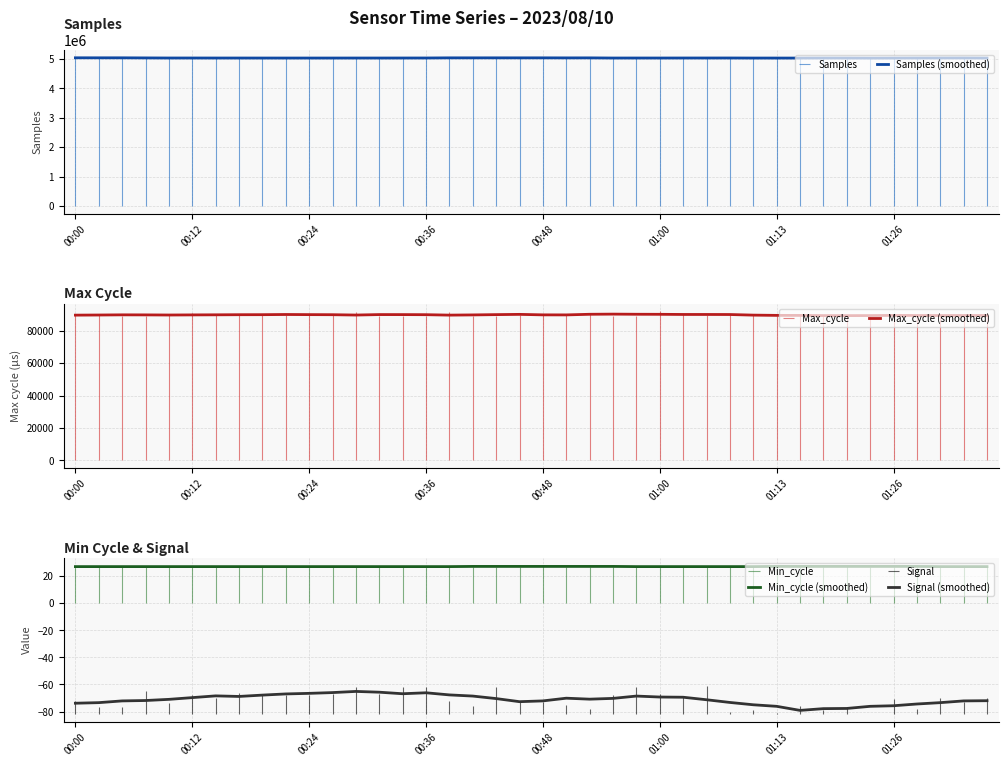

What is the lowest value of the Signal (smoothed) series?

-79.1